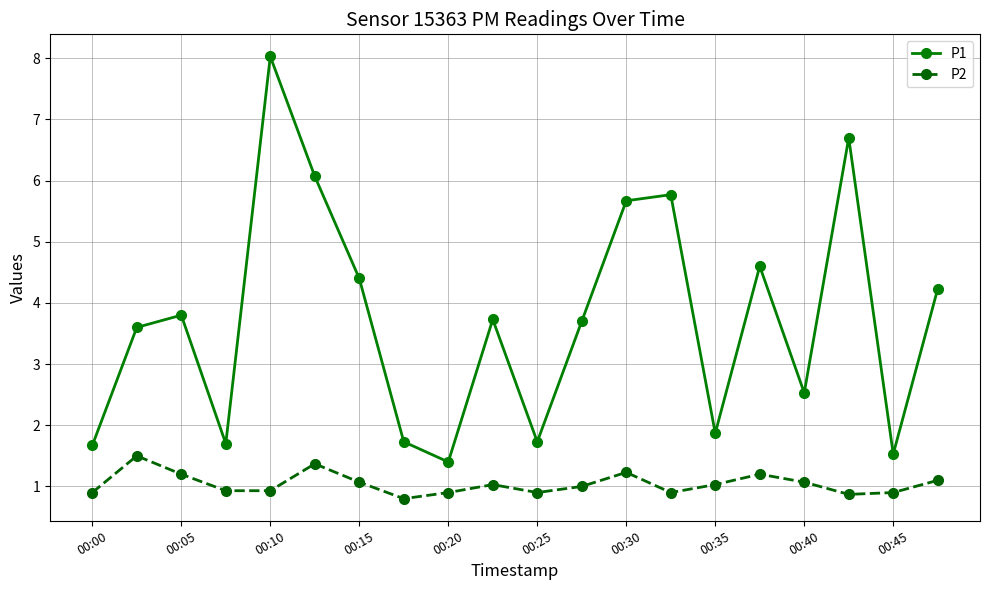

Does the chart have visible grid lines?

Yes